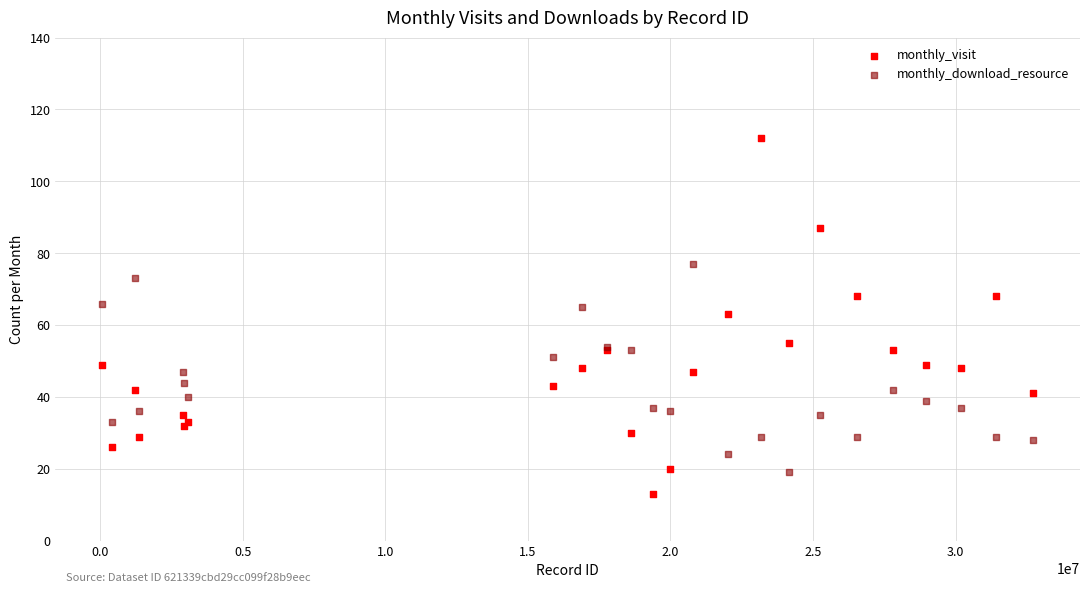

Which series reaches the minimum Y coordinate?

monthly_visit